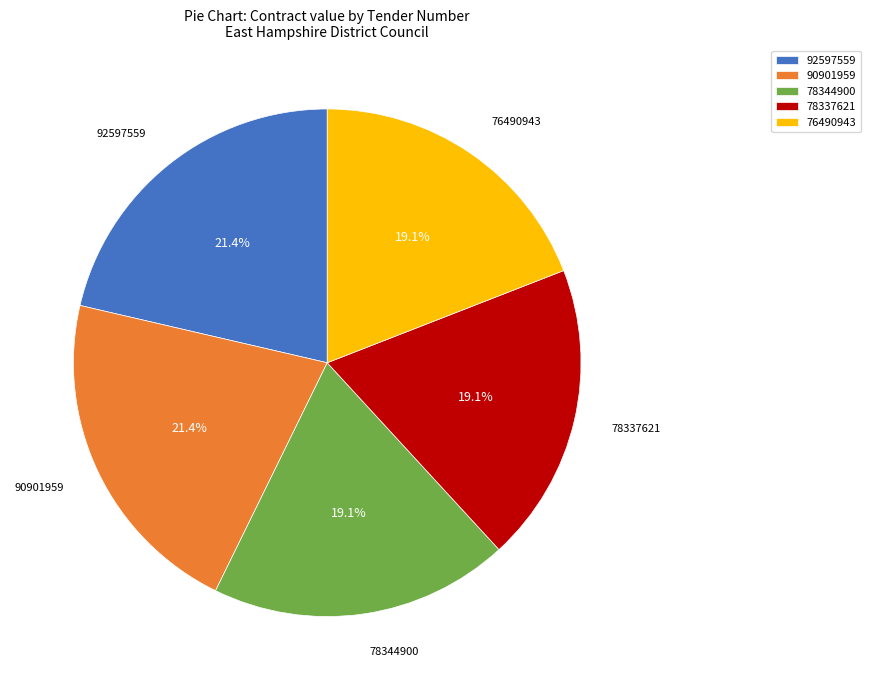

How many slices are in this pie chart?

5